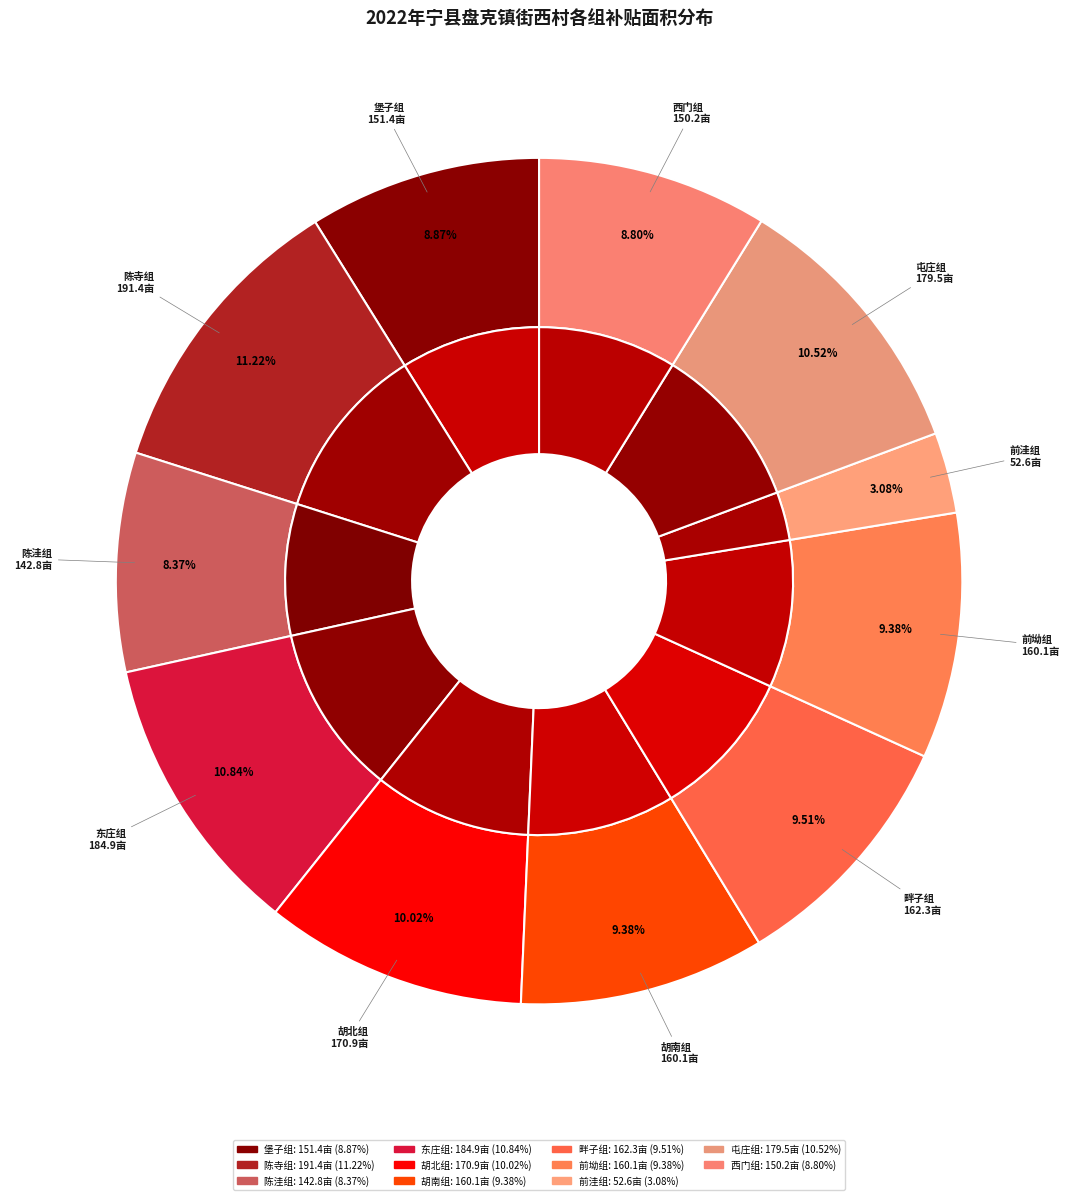

What is the change in value from 前坳组 to 屯庄组?

+19.4